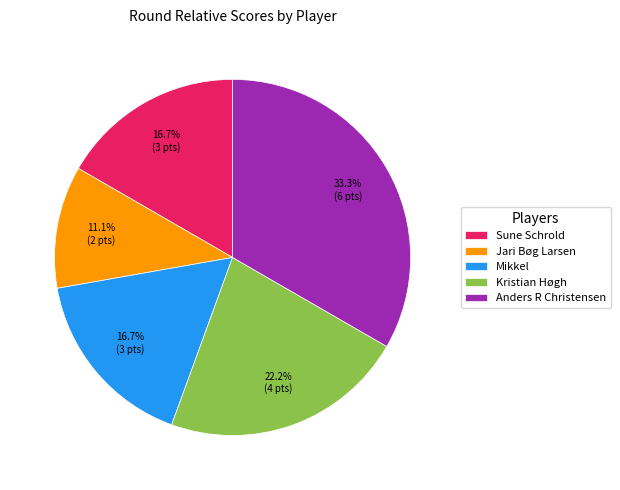

To the nearest percent, what percentage of the pie is Sune Schrold?

17%